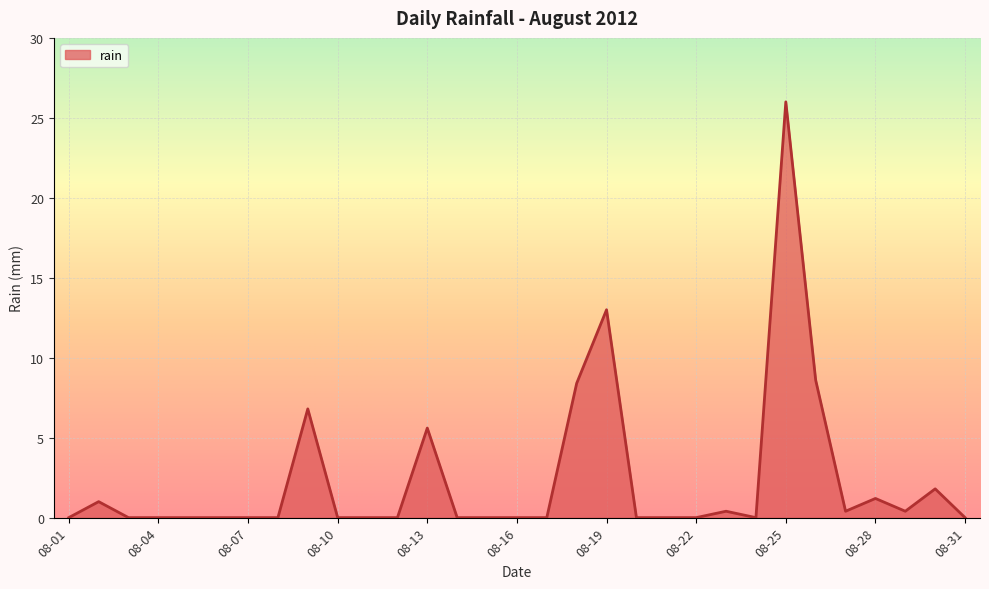

What is the difference between the second highest and minimum values?

13.0